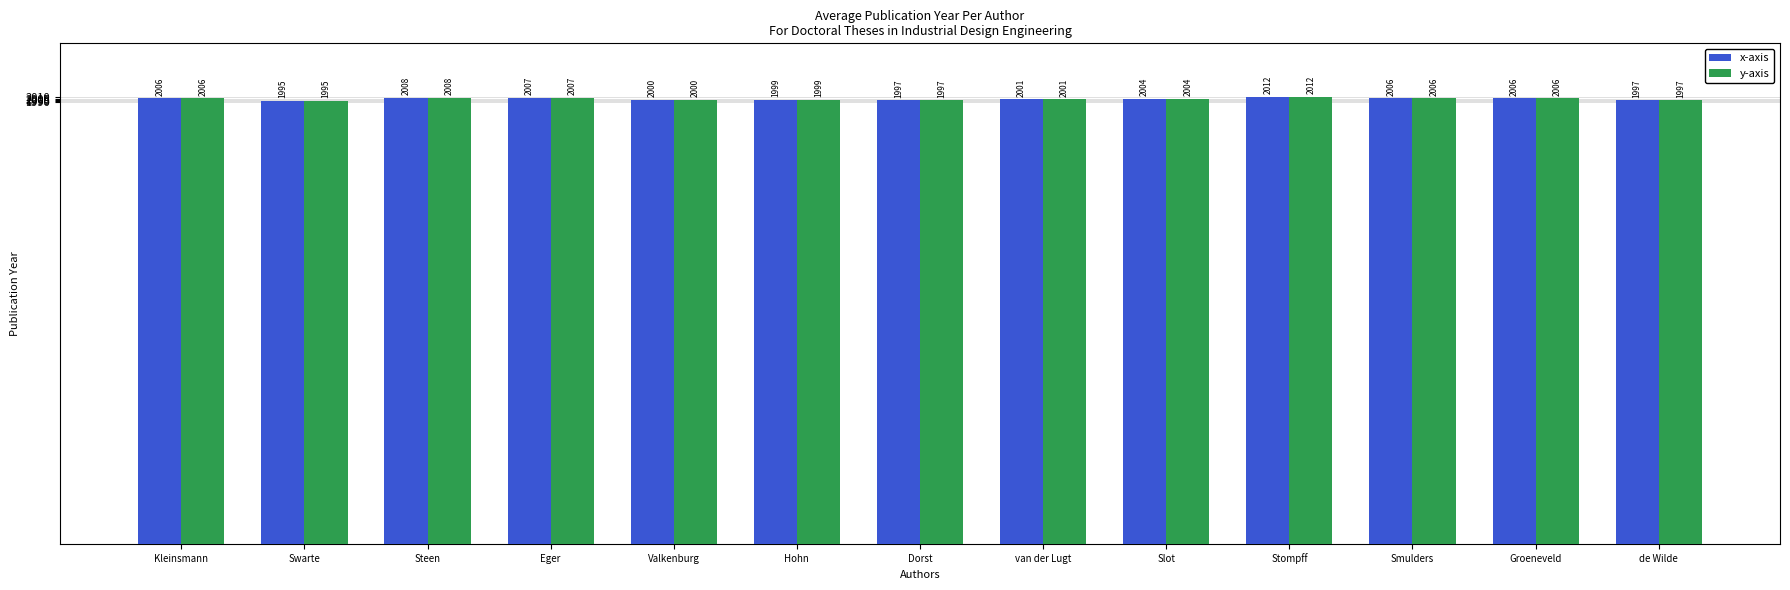

What position from the left is Valkenburg?

5